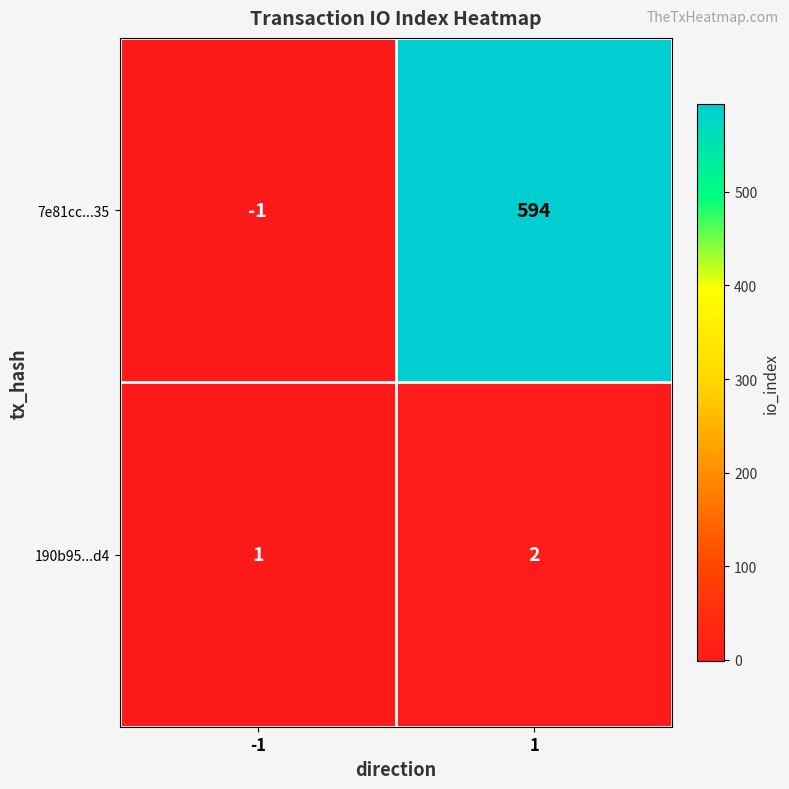

Rank the series by their maximum value, from highest to lowest.

7e81cc...35, 190b95...d4